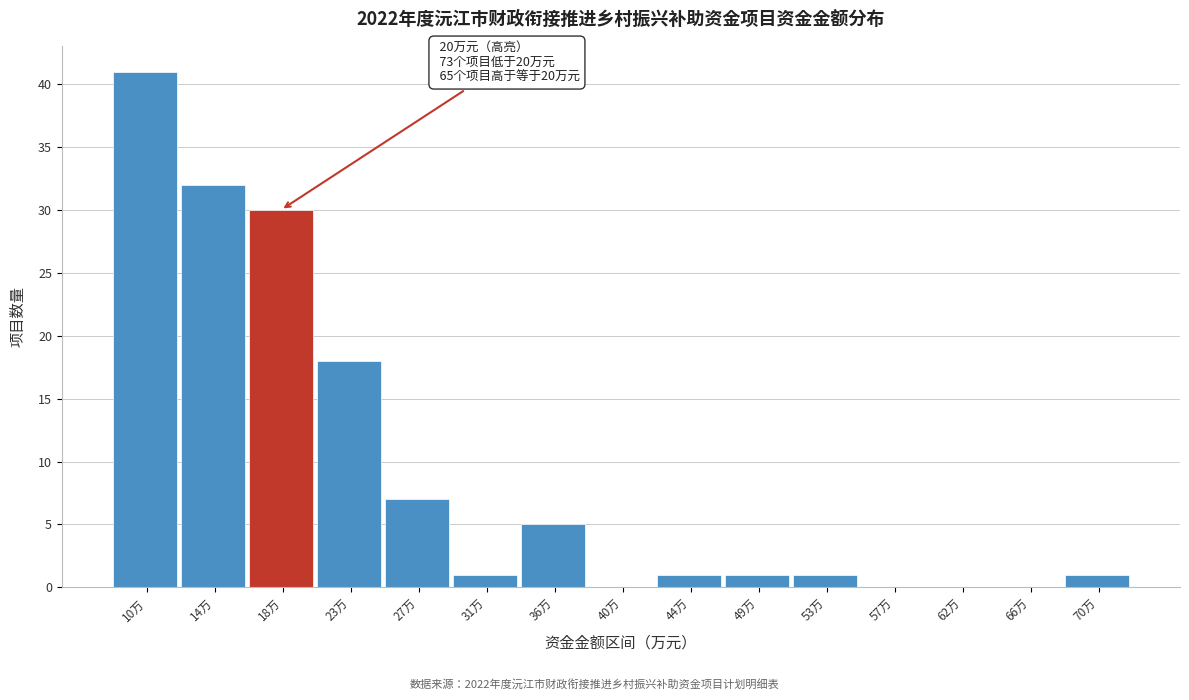

Reading left to right, transcribe all the data shown in this chart.

10万=41	14万=32	18万=30	23万=18	27万=7	31万=1	36万=5	40万=0	44万=1	49万=1	53万=1	57万=0	62万=0	66万=0	70万=1